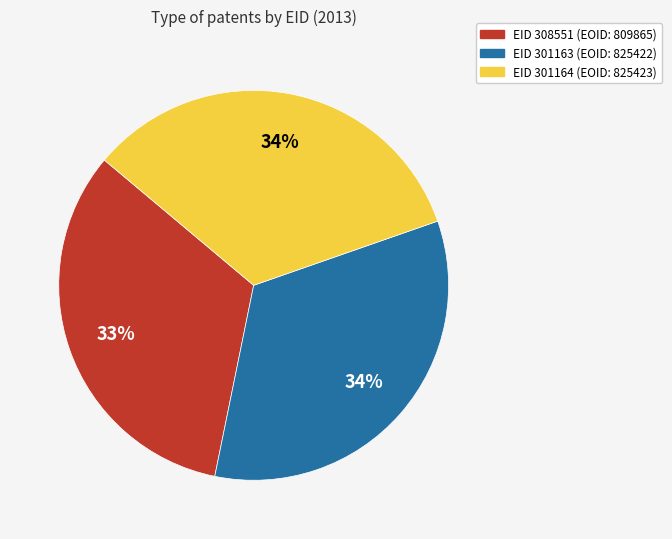

Combined, do EID 301163 (EOID: 825422) and EID 308551 (EOID: 809865) account for over 50%?

Yes